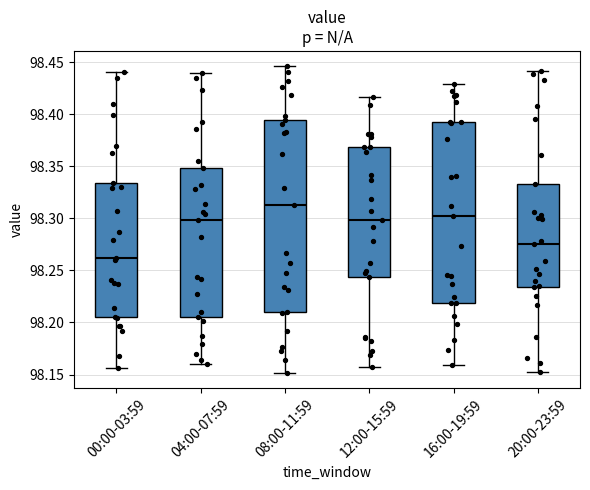

Comparing the boxes themselves (not the whiskers), which one is the tallest?

08:00-11:59